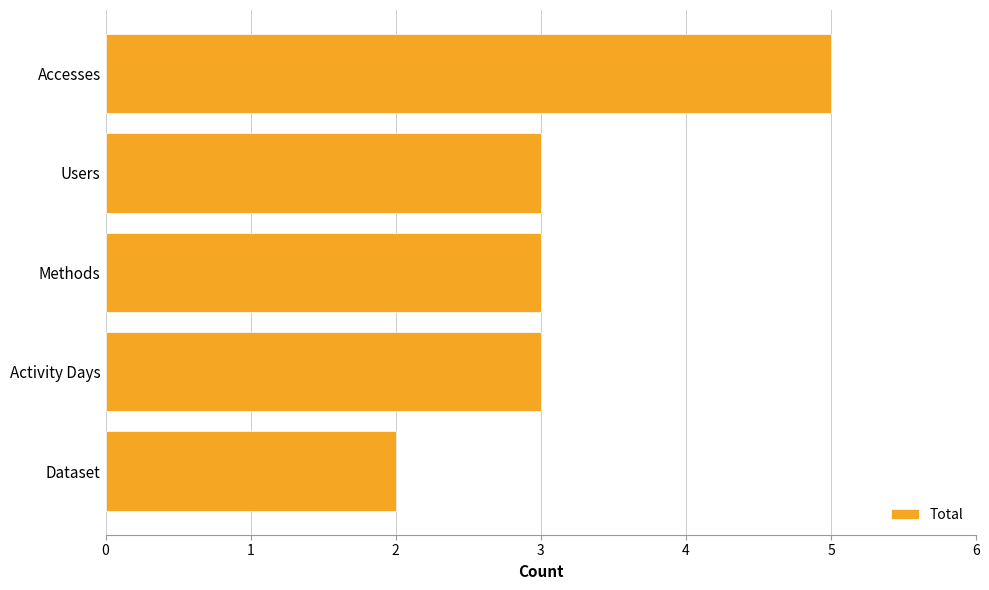

Reading bottom to top, transcribe all the data shown in this chart.

Dataset=2	Activity Days=3	Methods=3	Users=3	Accesses=5